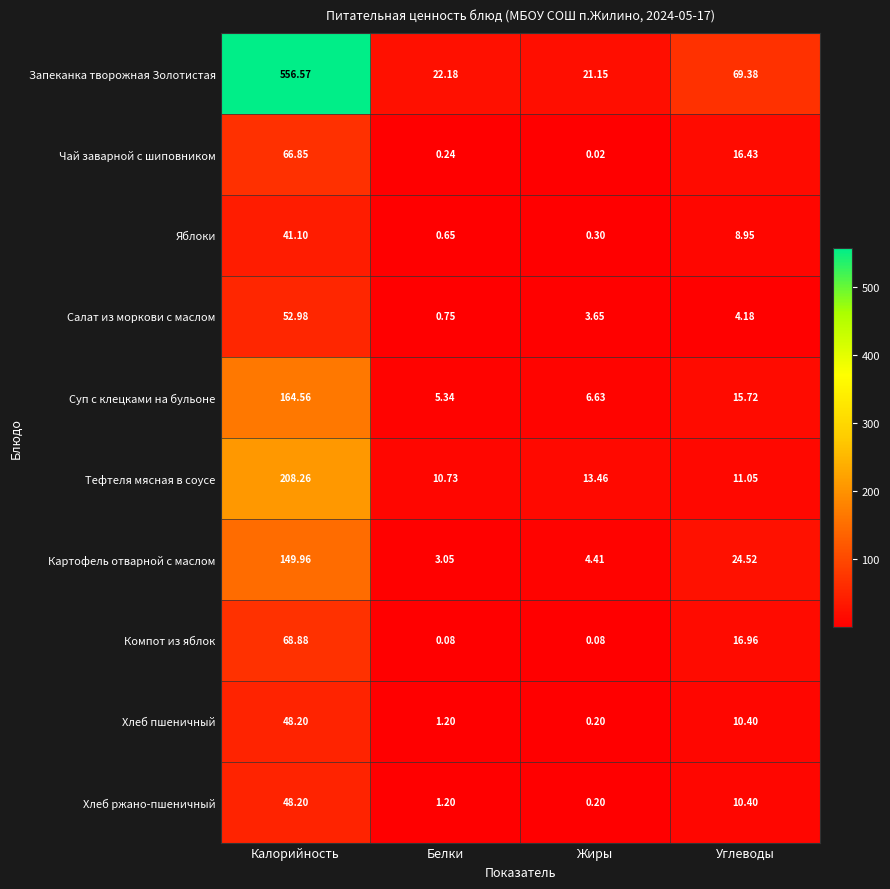

At which category is the sum across all series the highest?

Калорийность